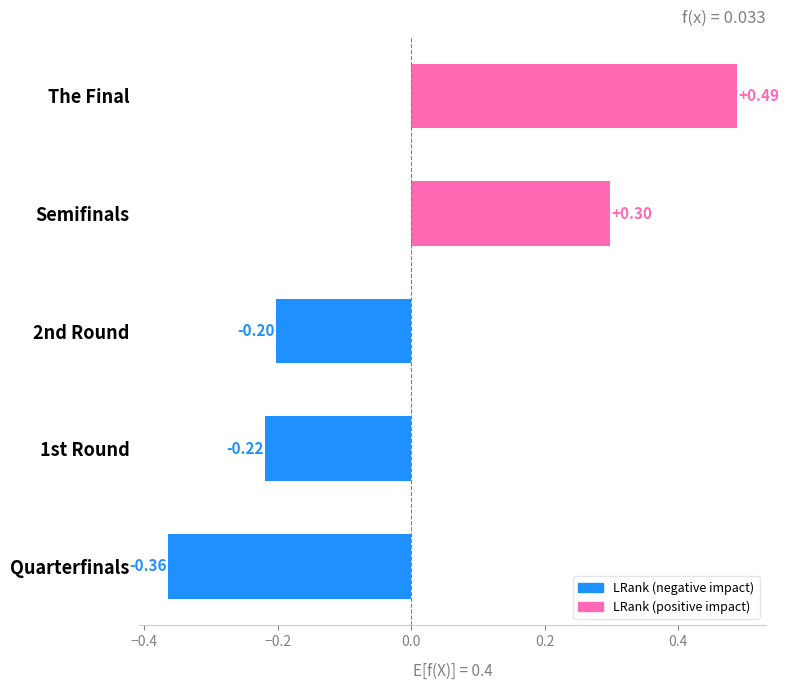

List the labels in order of value, smallest first.

Quarterfinals, 1st Round, 2nd Round, Semifinals, The Final